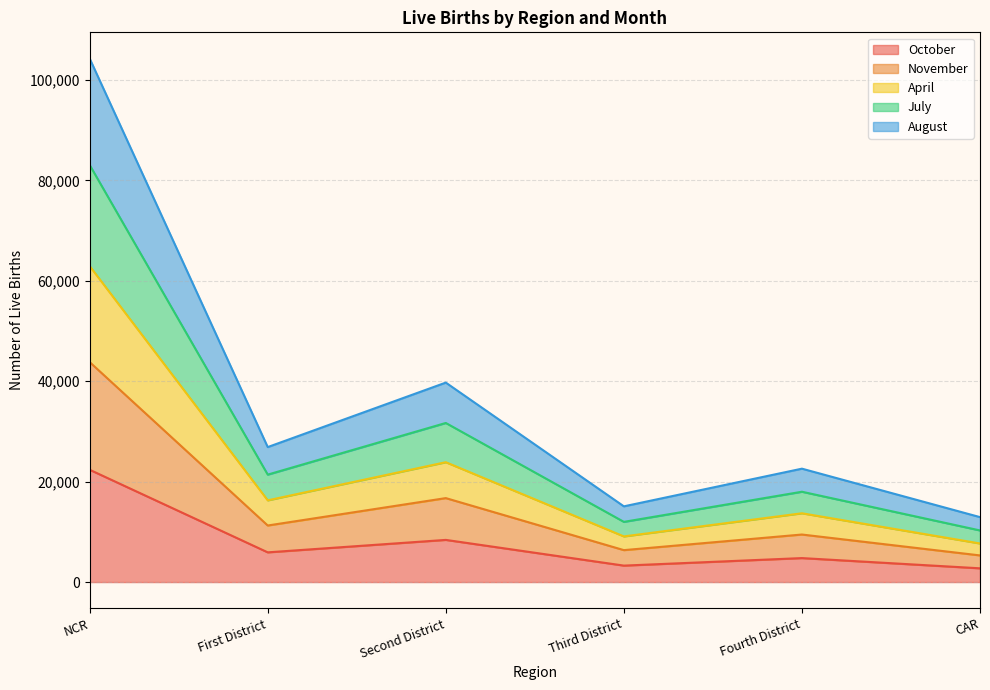

In November, how many points are lower than both neighbors (excluding endpoints)?

2